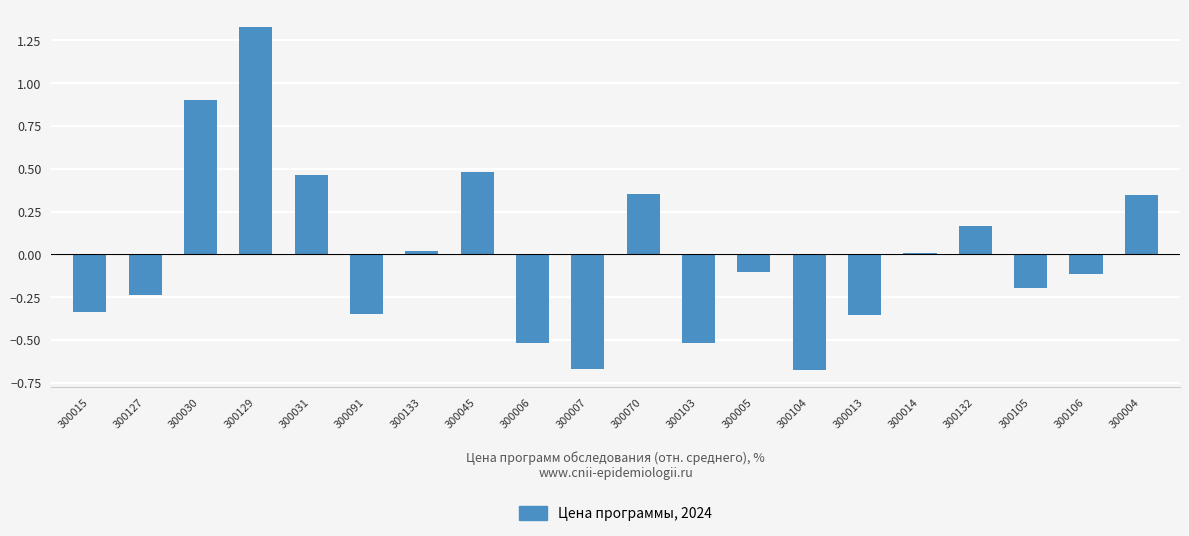

Count the number of data series in this chart.

1